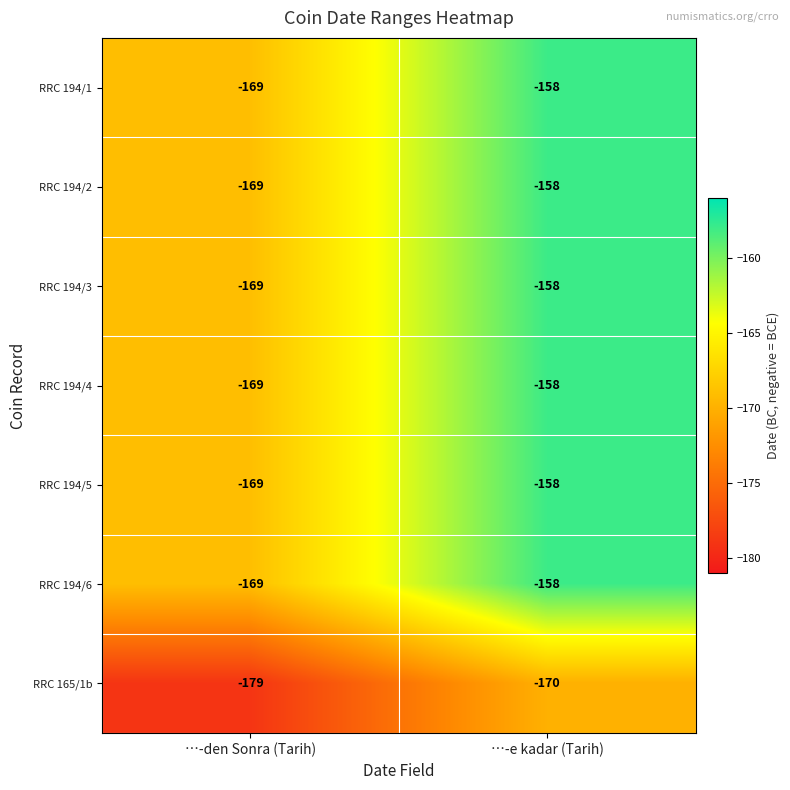

The value of RRC 194/5 at …-den Sonra (Tarih) is -169. True or false?

True